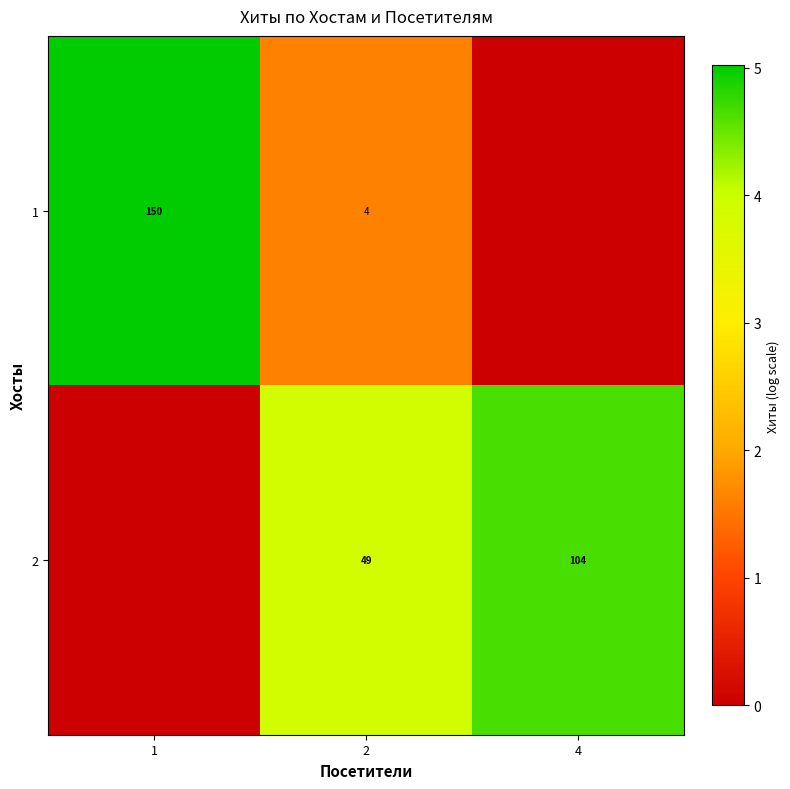

The value of 1 at 2 is 2.7. True or false?

False